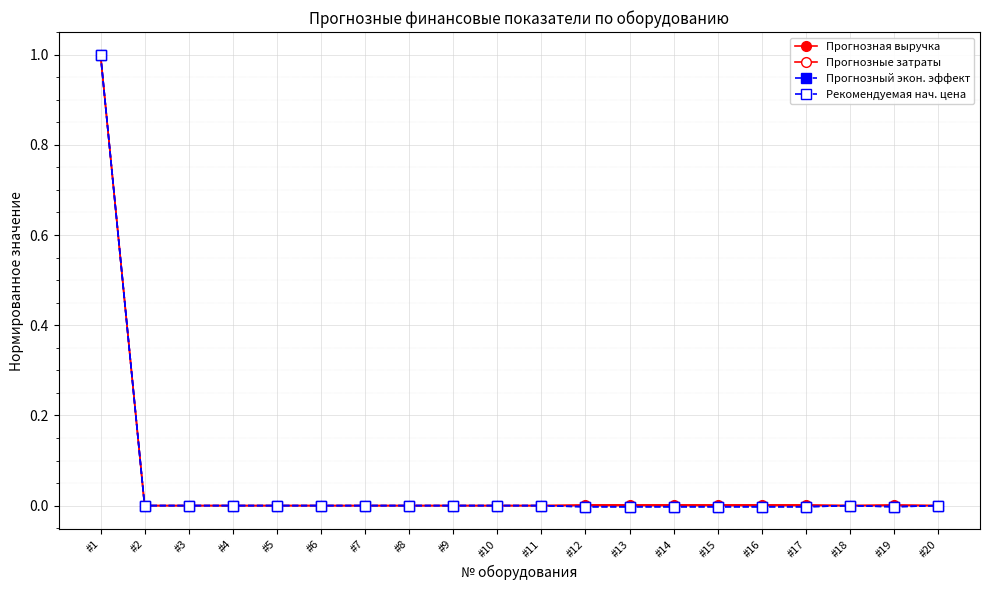

True or false: Рекомендуемая нач. цена and Прогнозная выручка intersect in this chart.

False